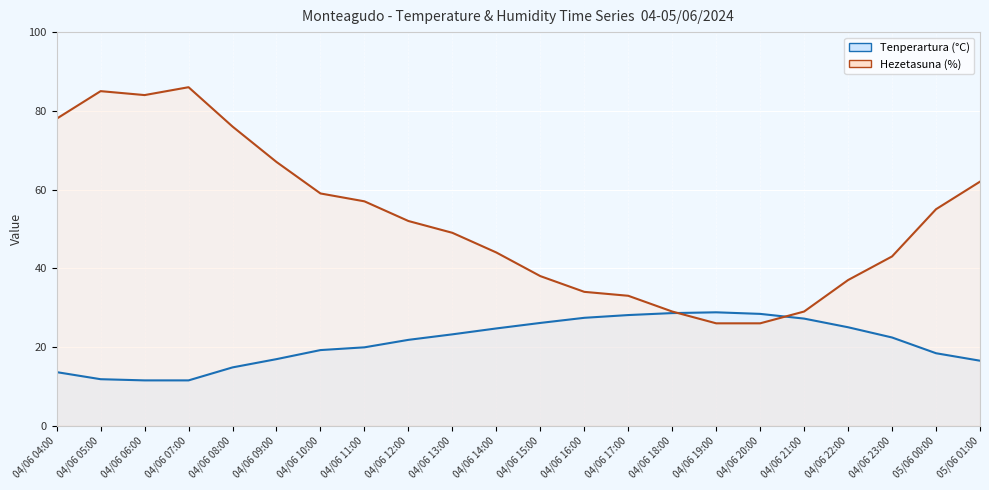

Between 04/06 04:00 and 04/06 17:00, which series saw the biggest shift?

Hezetasuna (%)